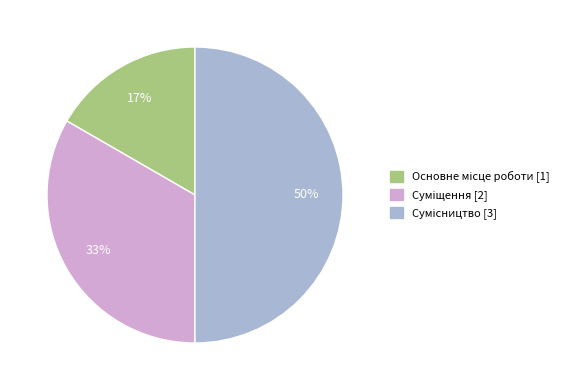

To the nearest percent, what is the average slice percentage?

33%